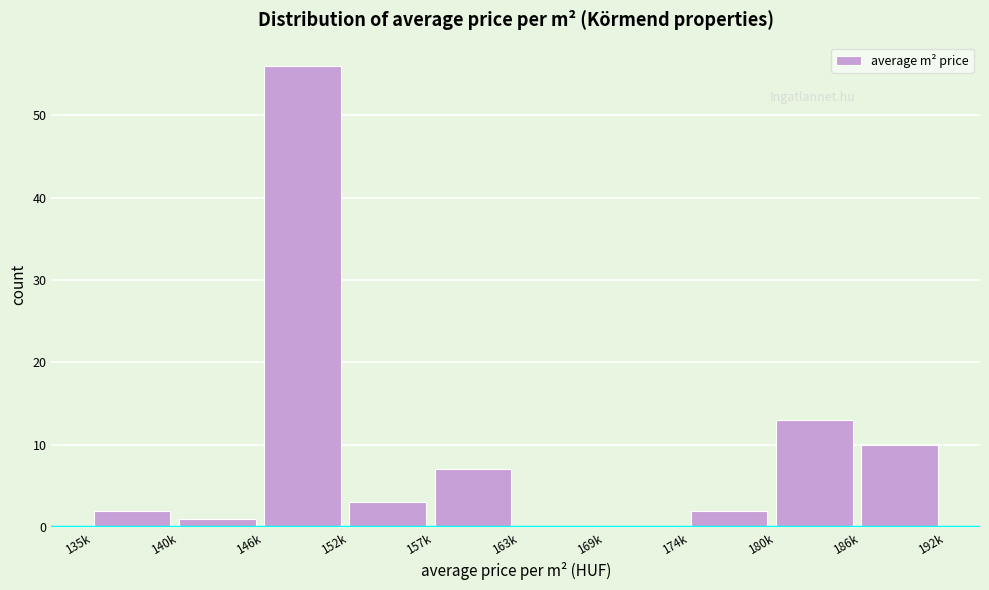

Reading left to right, transcribe all the data shown in this chart.

135k=2	140k=1	146k=56	152k=3	157k=7	163k=0	169k=0	174k=2	180k=13	186k=10